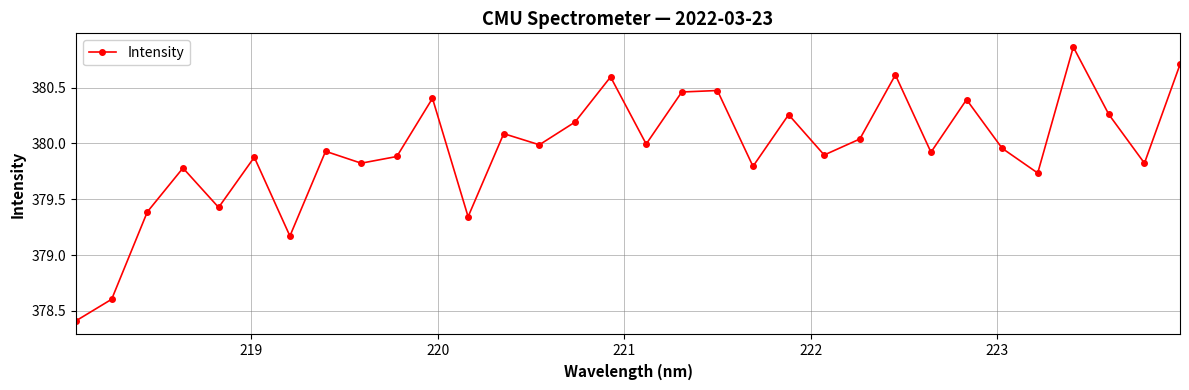

How many values exceed 379?

30